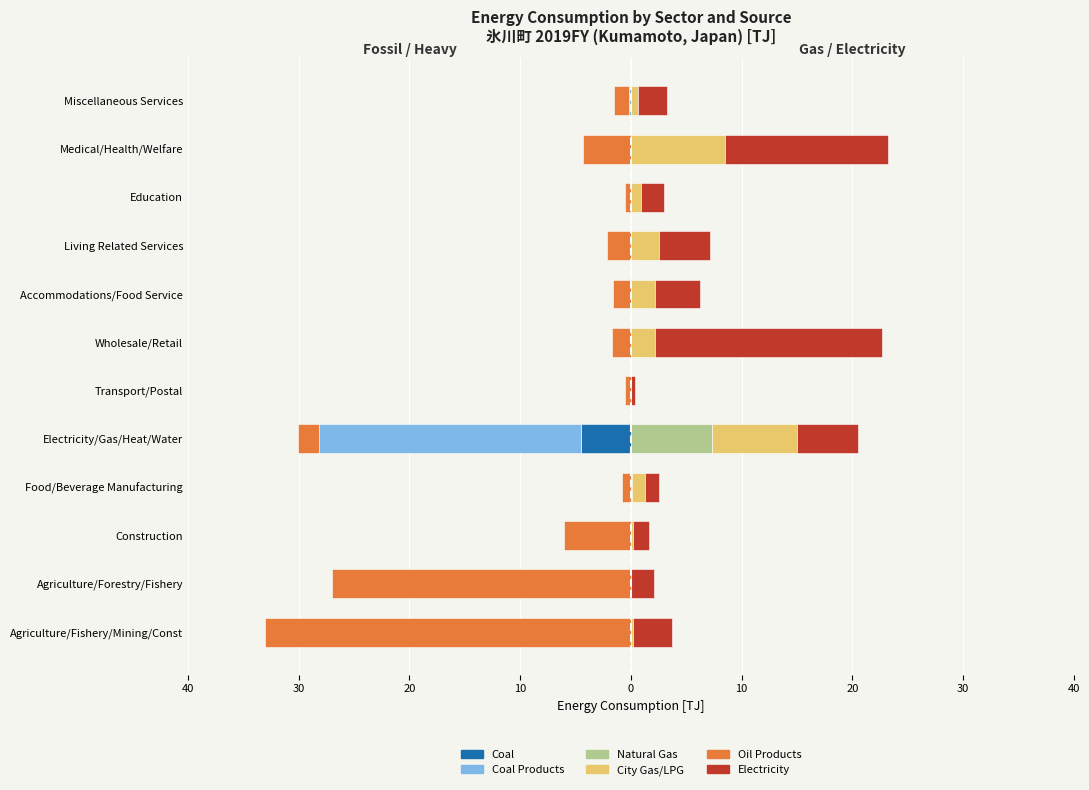

Reading left to right, list all the values displayed in this chart.

Coal: 0.0	0.0	0.0	0.0	-4.5	0.0	0.0	0.0	0.0	0.0	0.0	0.0
Coal Products: 0.0	0.0	0.0	0.0	-23.7	0.0	0.0	0.0	0.0	0.0	0.0	-0.2
Oil Products: -33.0	-27.0	-6.0	-0.8	-1.9	-0.5	-1.7	-1.6	-2.2	-0.5	-4.3	-1.3
Natural Gas: 0.0	0.0	0.0	0.1	7.3	0.0	0.0	0.0	0.0	0.0	0.0	0.0
City Gas/LPG: 0.2	0.0	0.2	1.2	7.7	0.0	2.2	2.2	2.5	0.9	8.5	0.6
Electricity: 3.5	2.1	1.4	1.2	5.5	0.4	20.5	4.0	4.6	2.1	14.7	2.7